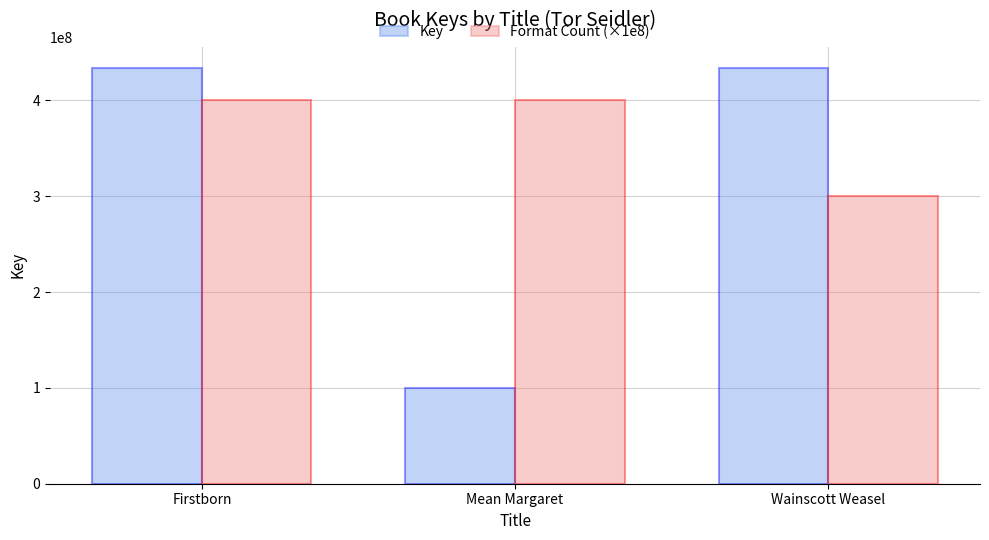

How many series are shown in this chart?

2